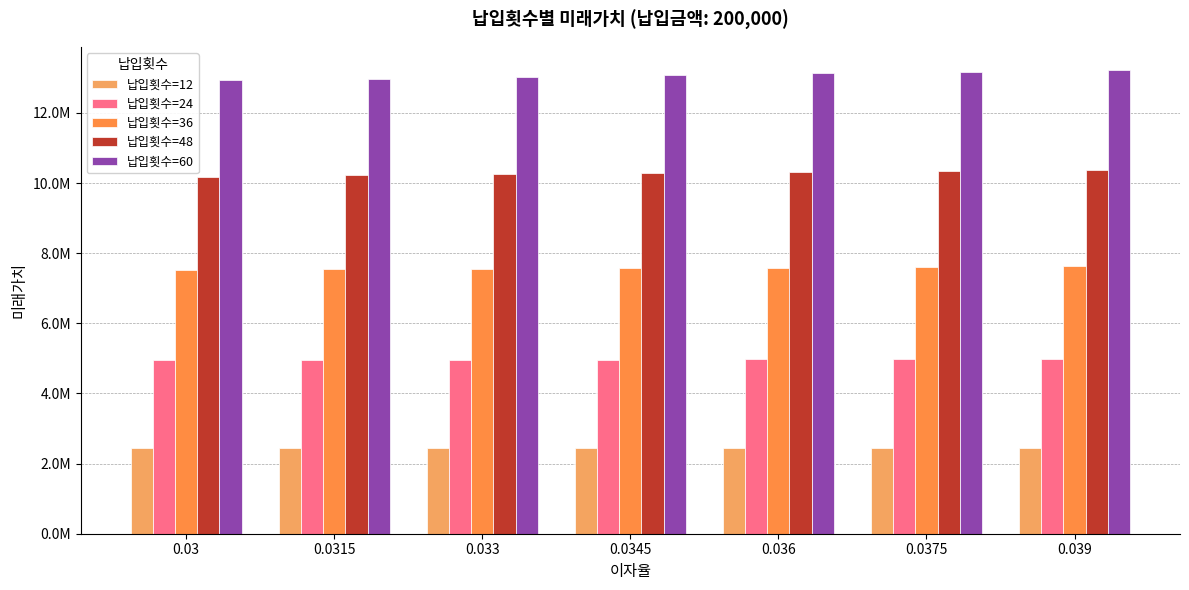

What is the difference between the second highest and minimum values in the 납입횟수=36 series?

83950.1